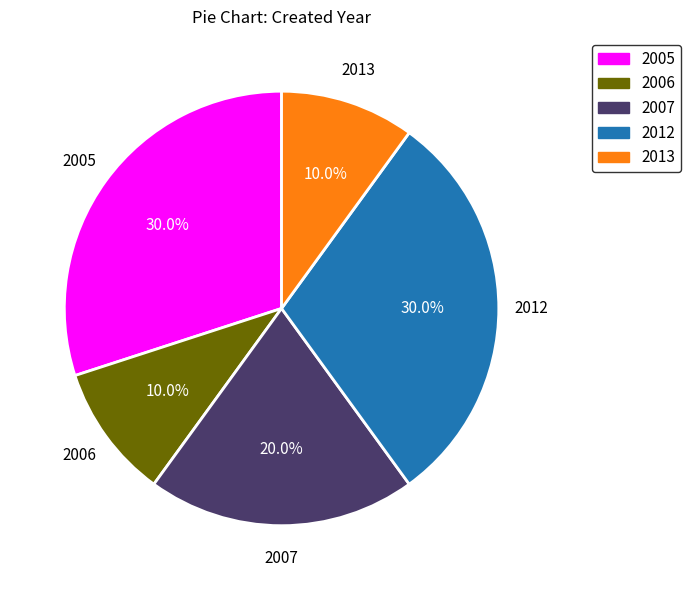

Is there any slice that represents more than half of the pie?

No